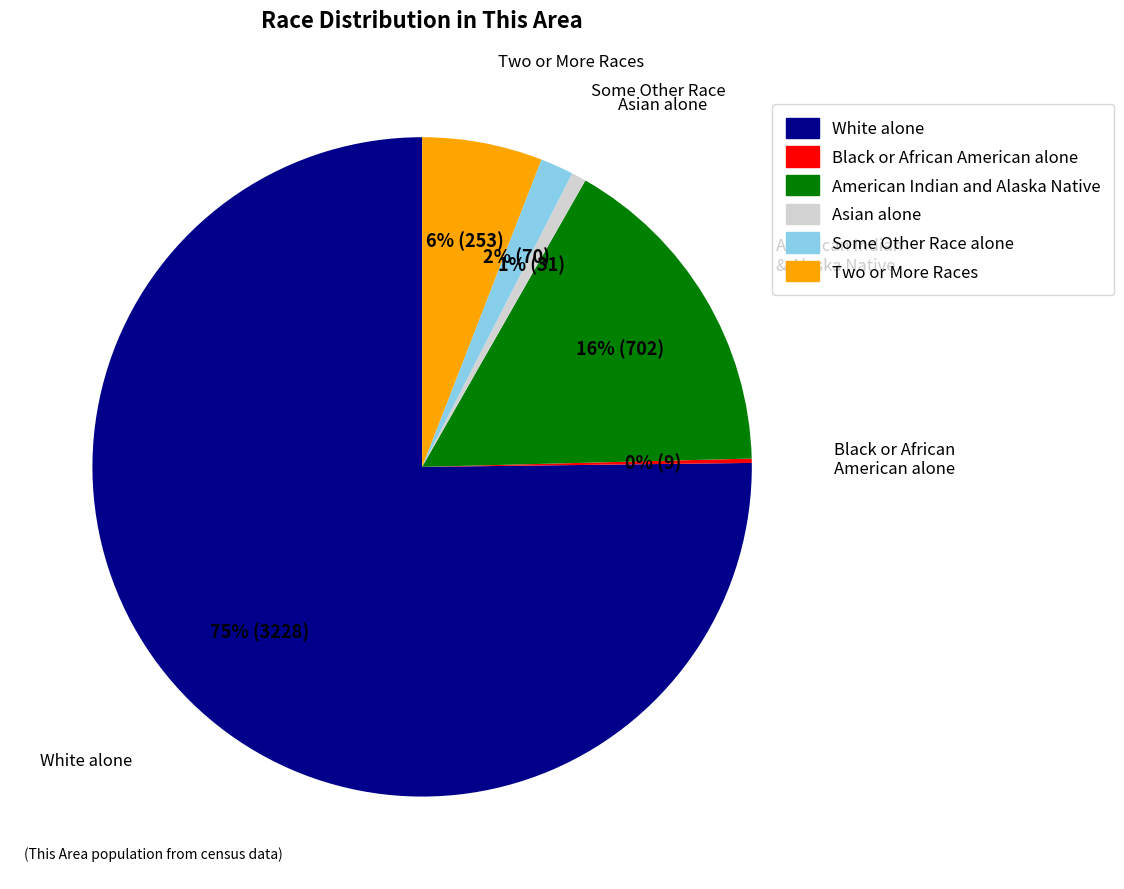

Between Some Other Race alone and Two or More Races, which is larger?

Two or More Races